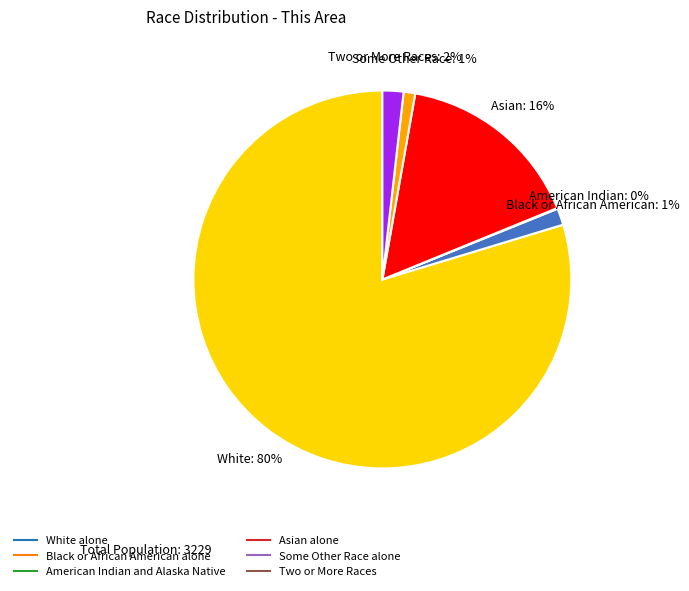

To the nearest percent, what is the average slice percentage?

17%